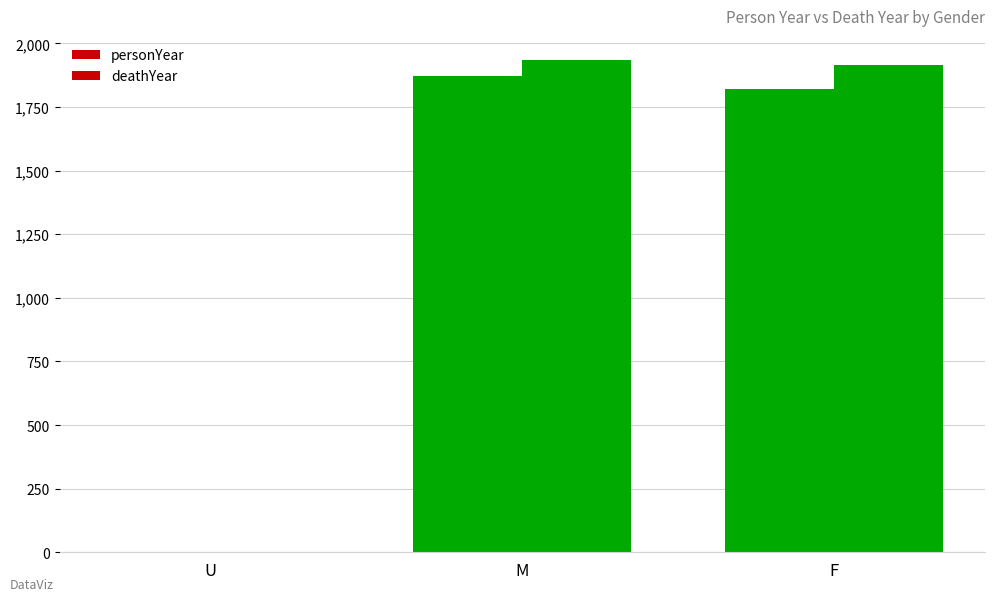

How many values in deathYear are above zero?

2